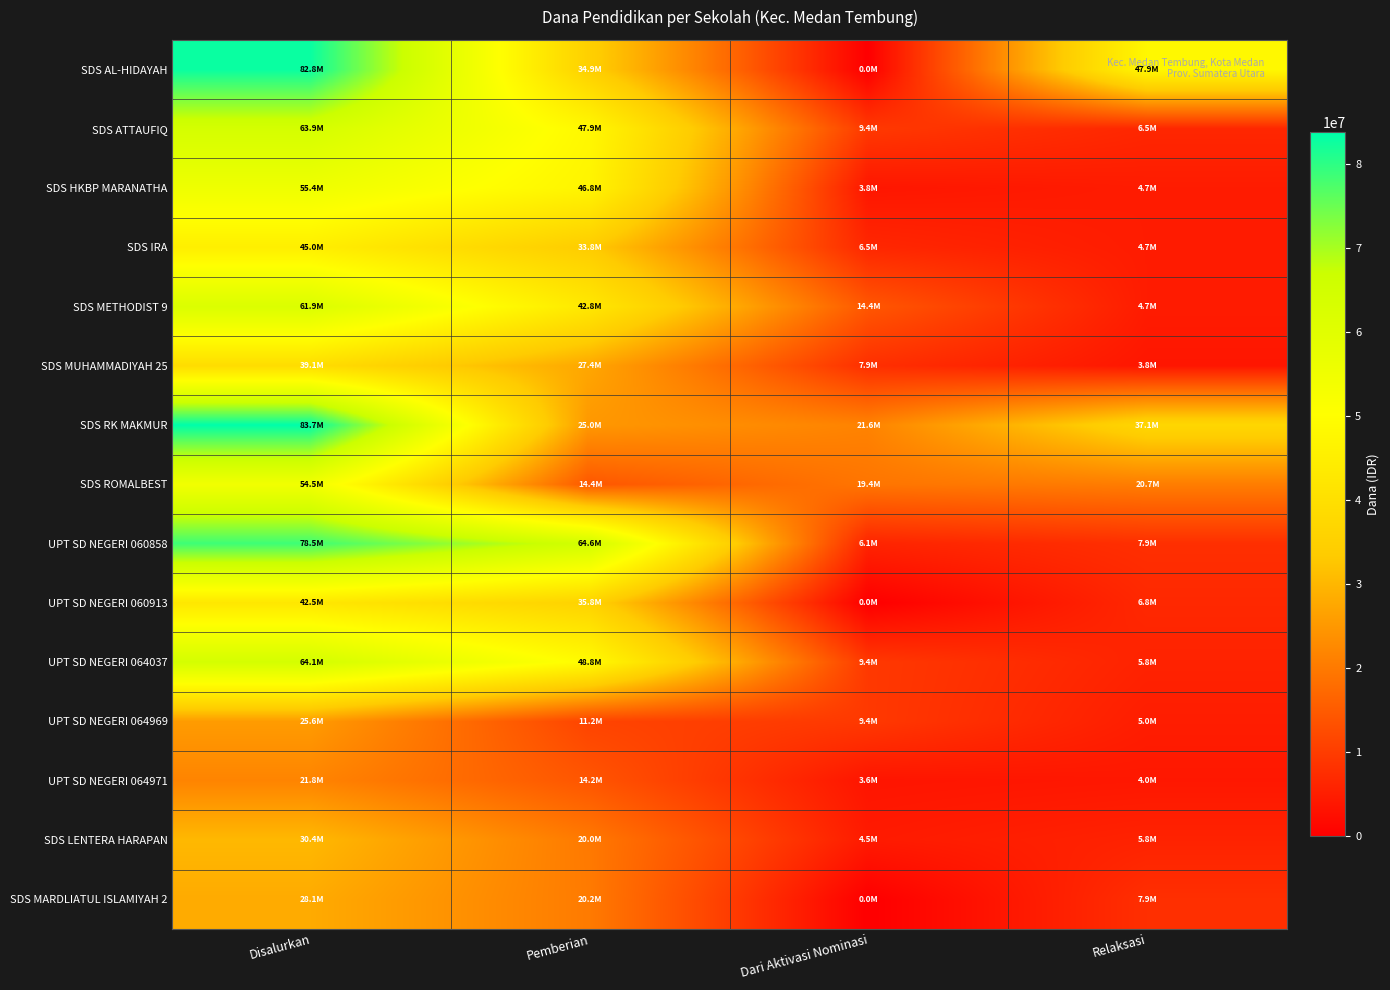

Count the number of categories in the chart.

4